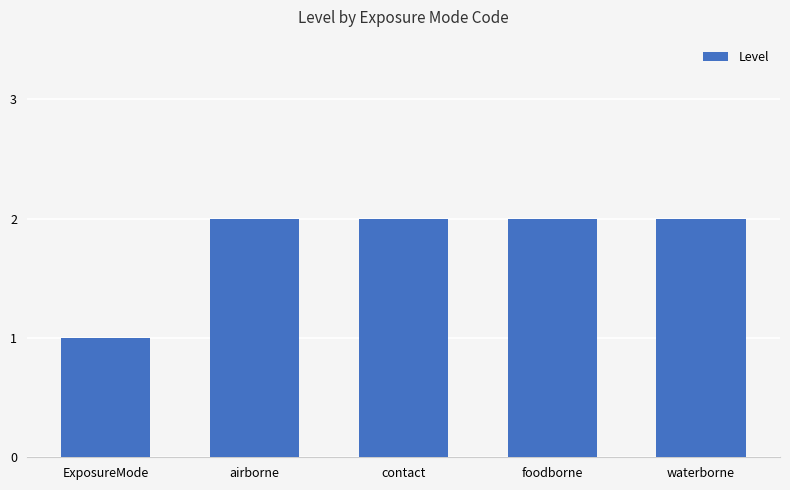

Is it true that the value at waterborne is 3?

False